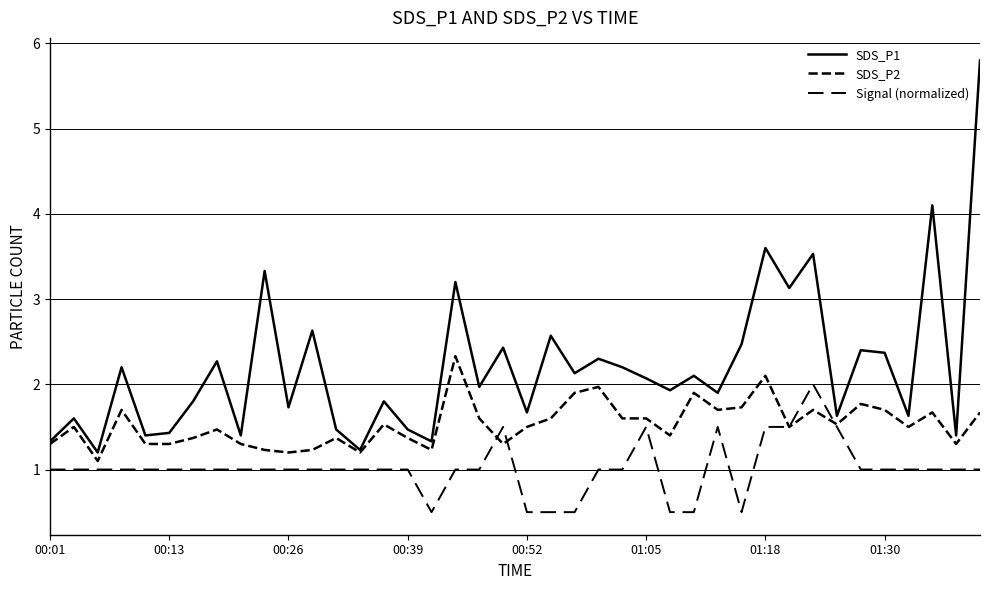

Count the Signal (normalized) values in the range 1 to 2.

33